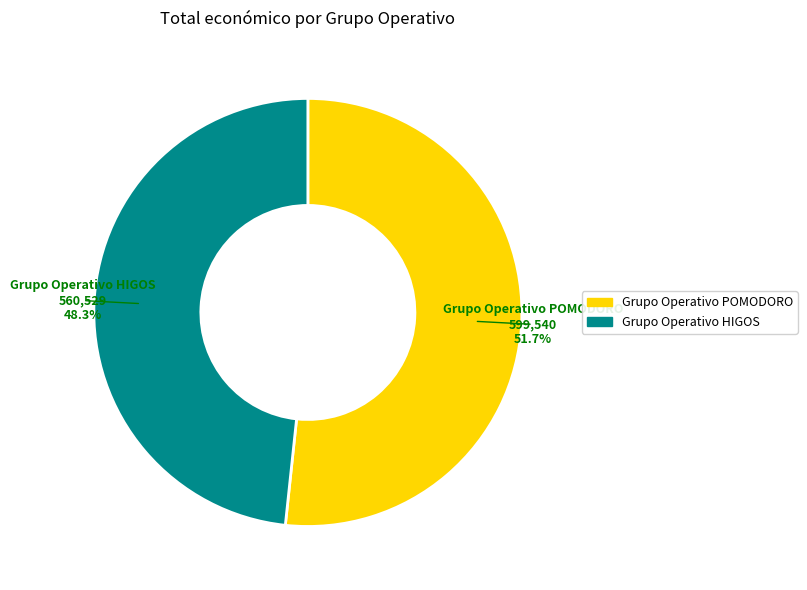

What is the ratio of the value at Grupo Operativo HIGOS to the value at Grupo Operativo POMODORO?

0.9